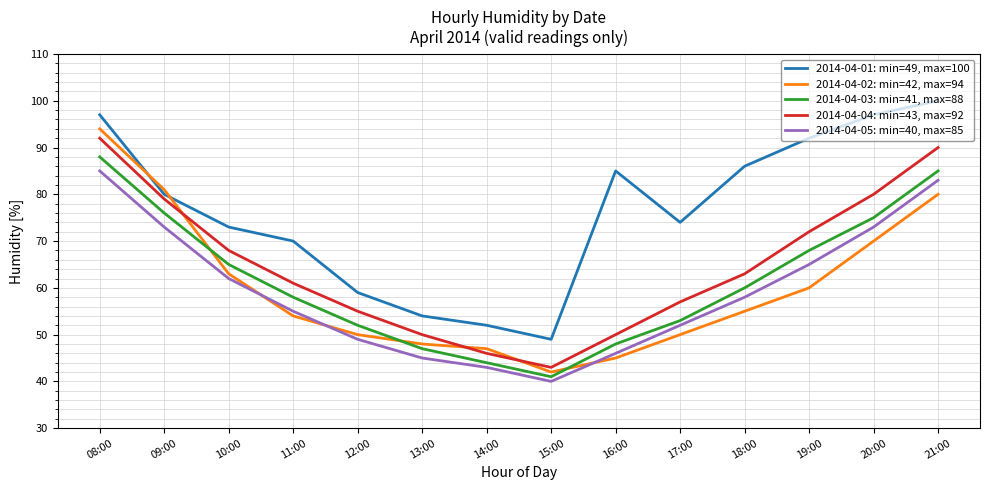

How many distinct data groups are displayed?

5